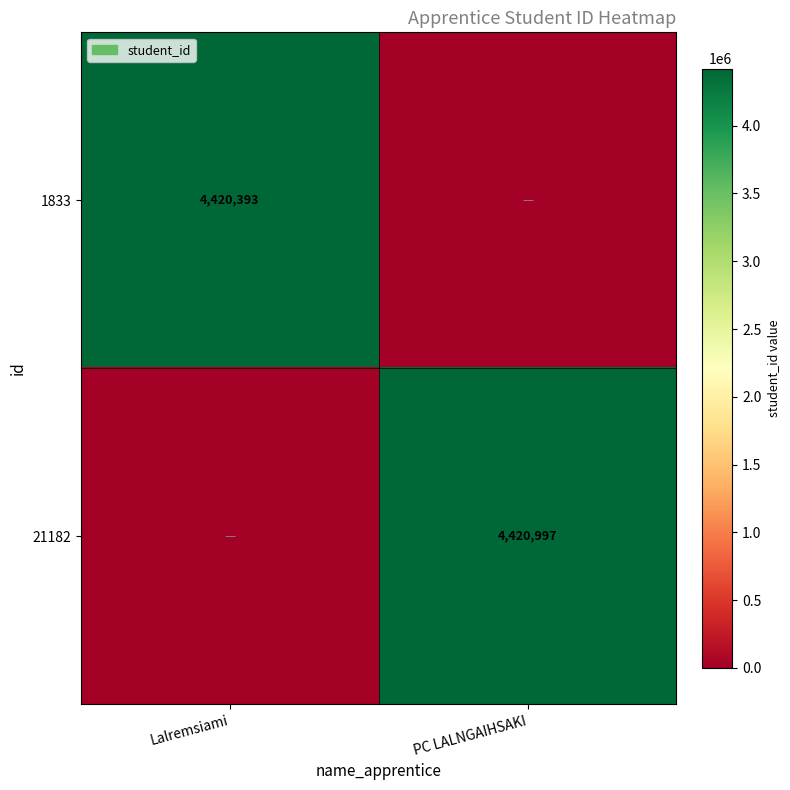

The 1833 series shows 4420393 at Lalremsiami. True or false?

True